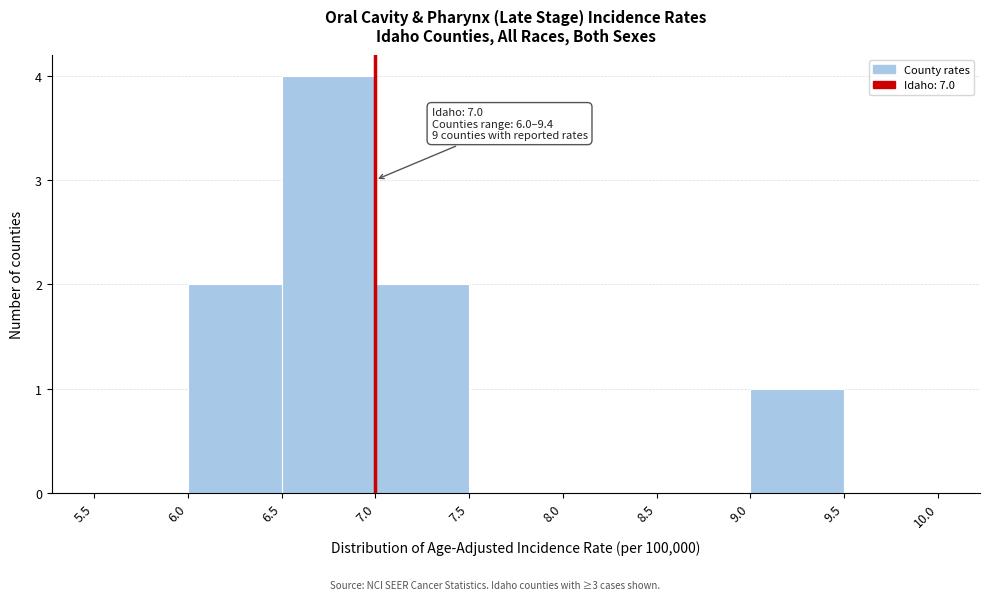

Over which range of the x-axis is the bar tallest?

6.5 to 7.0